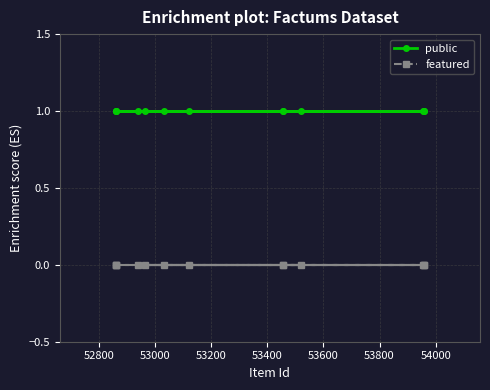

Which series has the largest total across all categories?

public